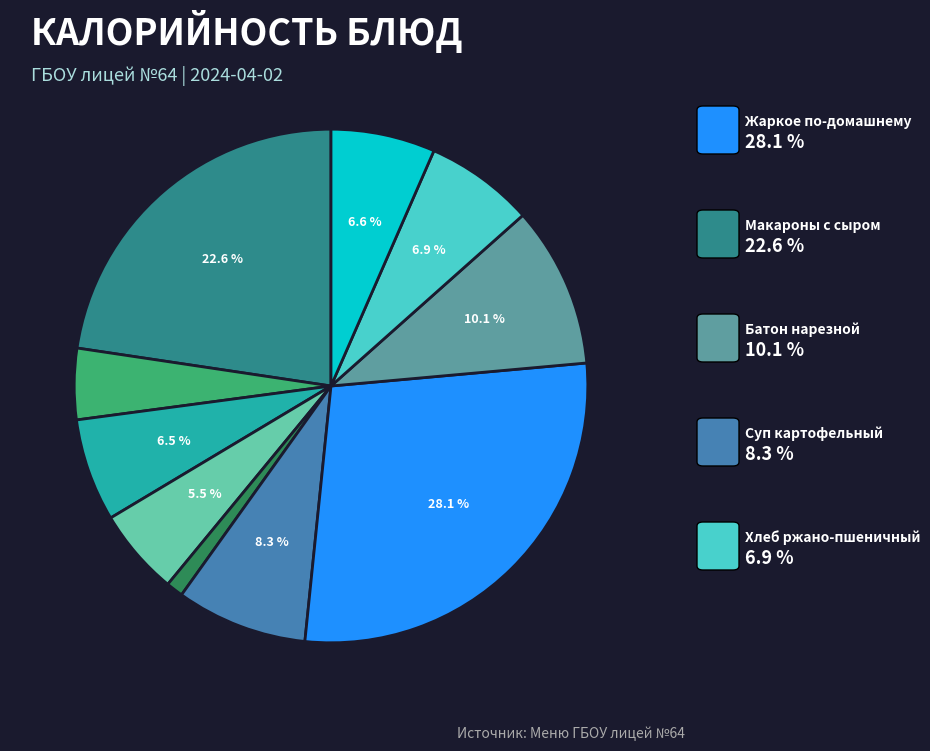

Is there any slice that represents more than half of the pie?

No